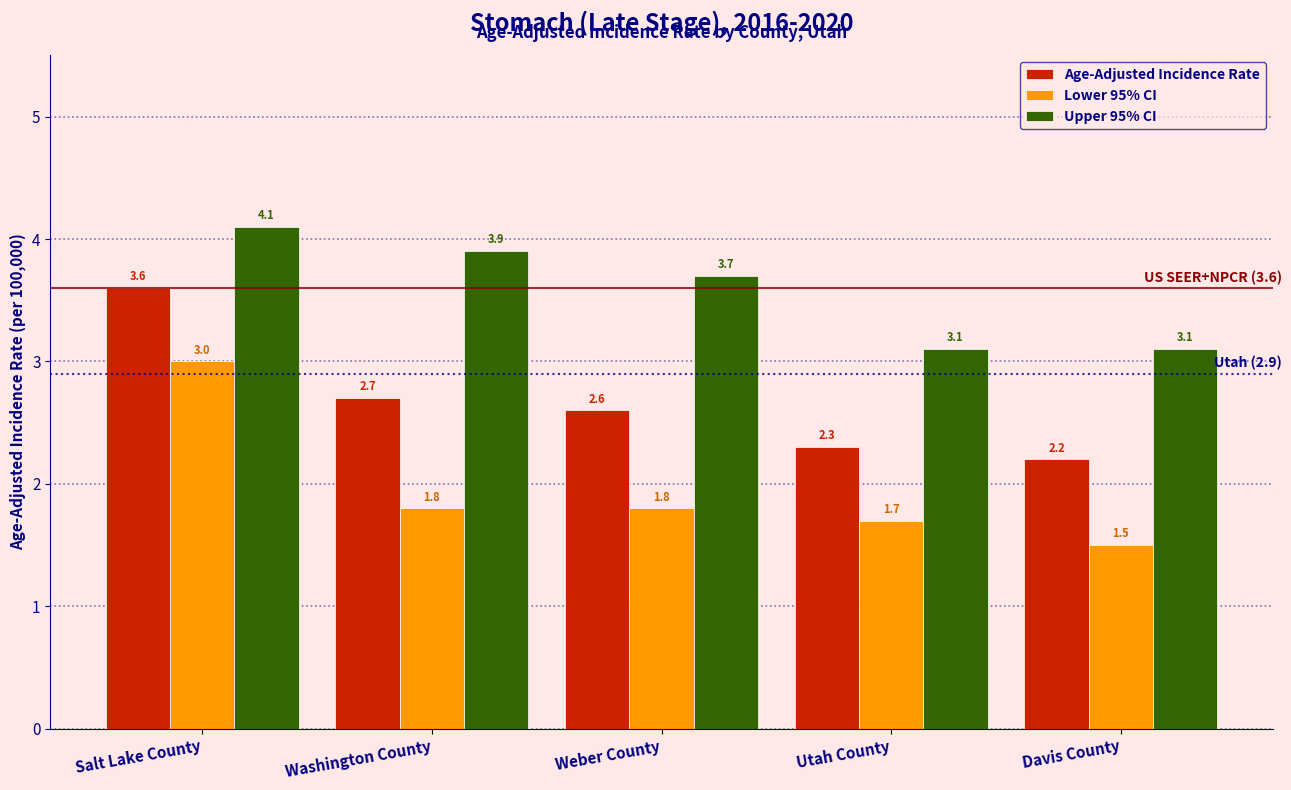

Reading left to right, extract all data points from this chart.

Age-Adjusted Incidence Rate: Salt Lake County=3.6	Washington County=2.7	Weber County=2.6	Utah County=2.3	Davis County=2.2
Lower 95% CI: Salt Lake County=3.0	Washington County=1.8	Weber County=1.8	Utah County=1.7	Davis County=1.5
Upper 95% CI: Salt Lake County=4.1	Washington County=3.9	Weber County=3.7	Utah County=3.1	Davis County=3.1